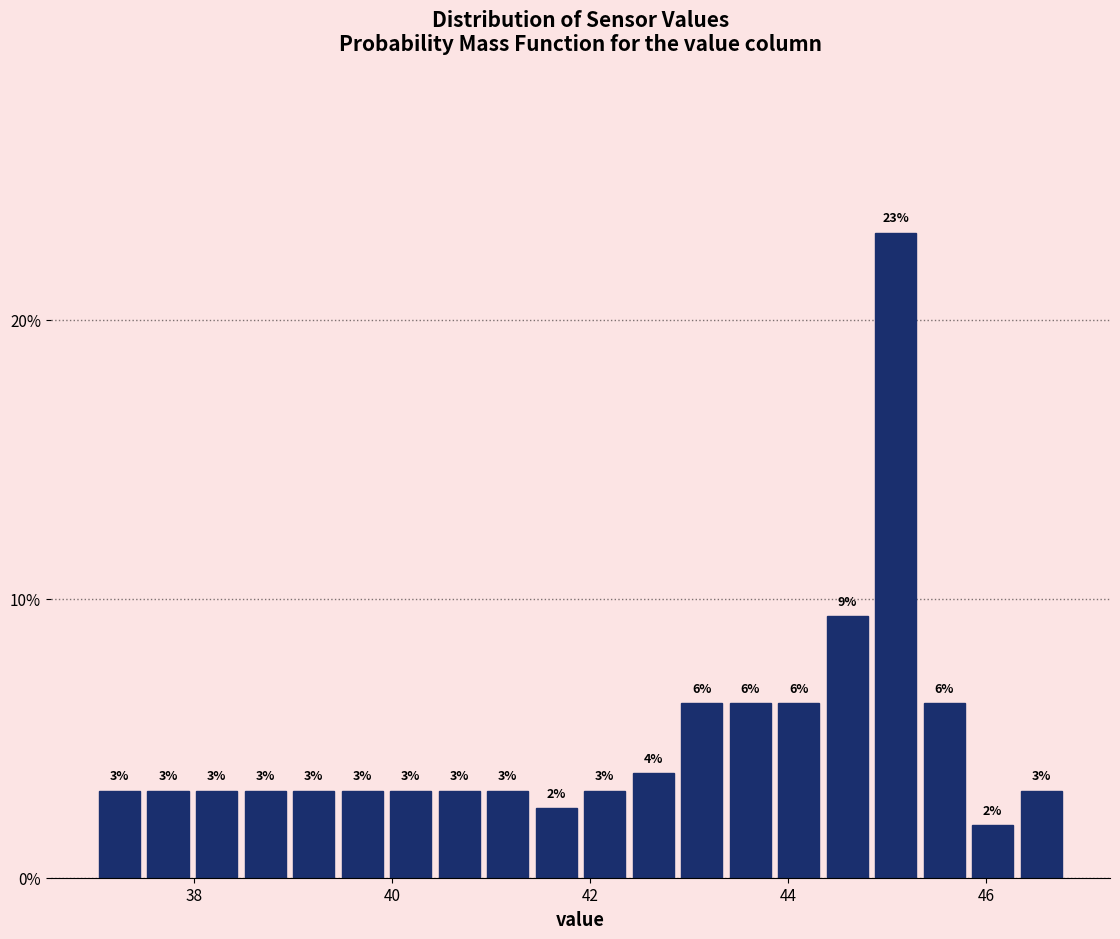

Read against the x-axis, roughly where is the centre of the tallest bar?

45.0